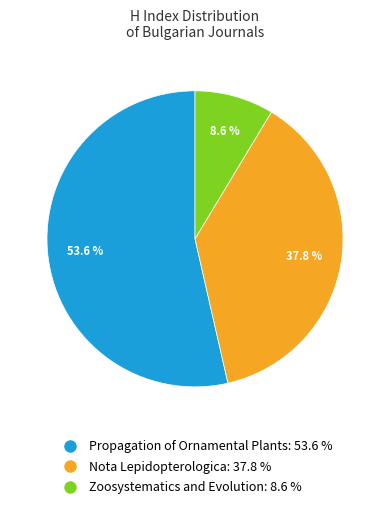

Is it true that Nota Lepidopterologica is 38% of the pie?

True